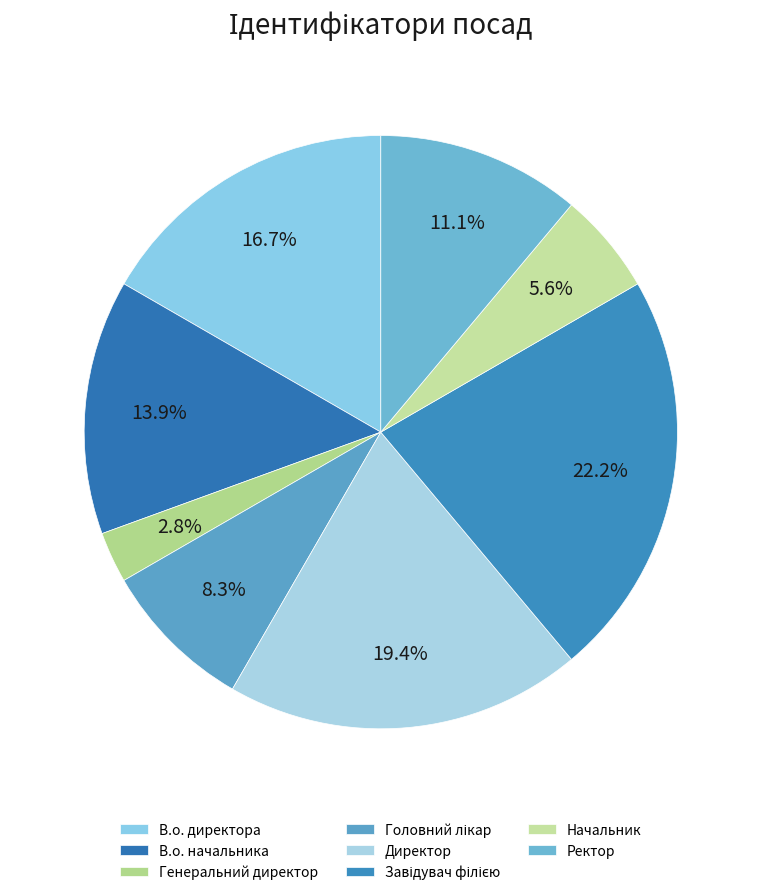

Does any single category account for the majority?

No